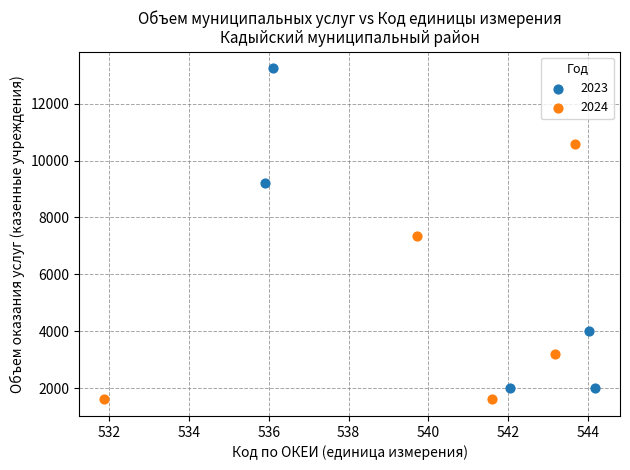

What are all the series names shown in the legend?

2023, 2024